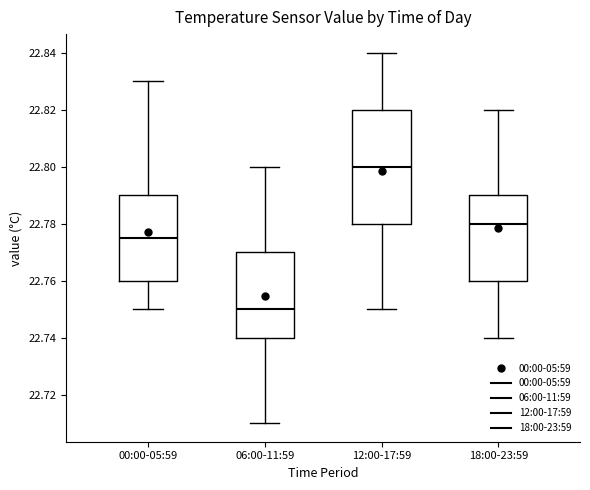

Where does the upper whisker of the box for 00:00-05:59 end on the y-axis? The values are not printed on the chart, so give them approximately, as read against the axis.

22.830